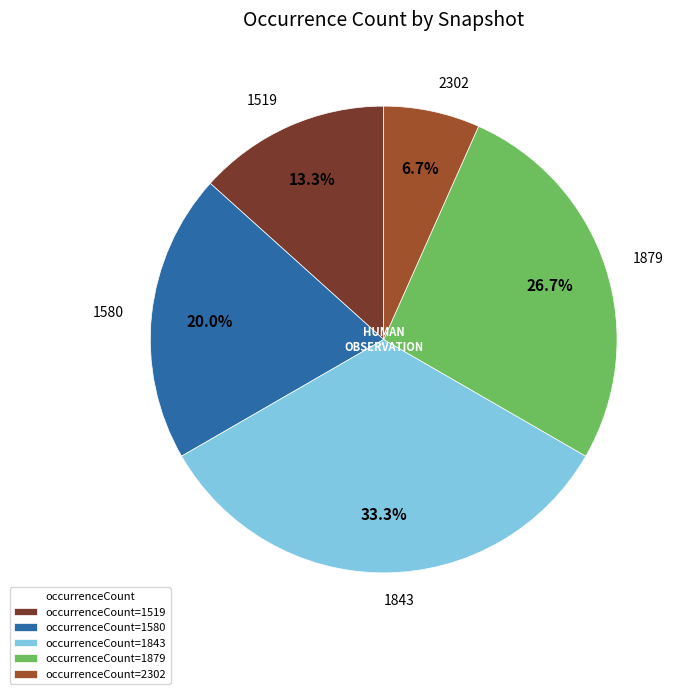

Is there any slice that represents more than half of the pie?

No